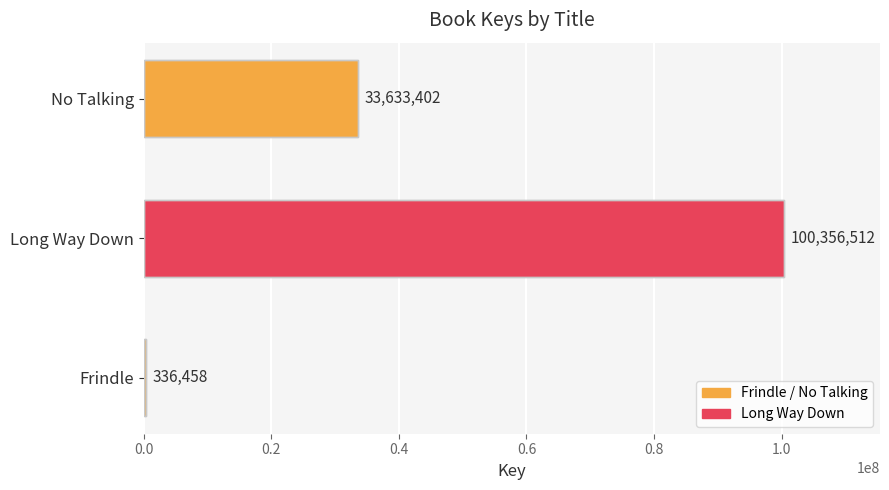

What is the sum of all values?

134326372